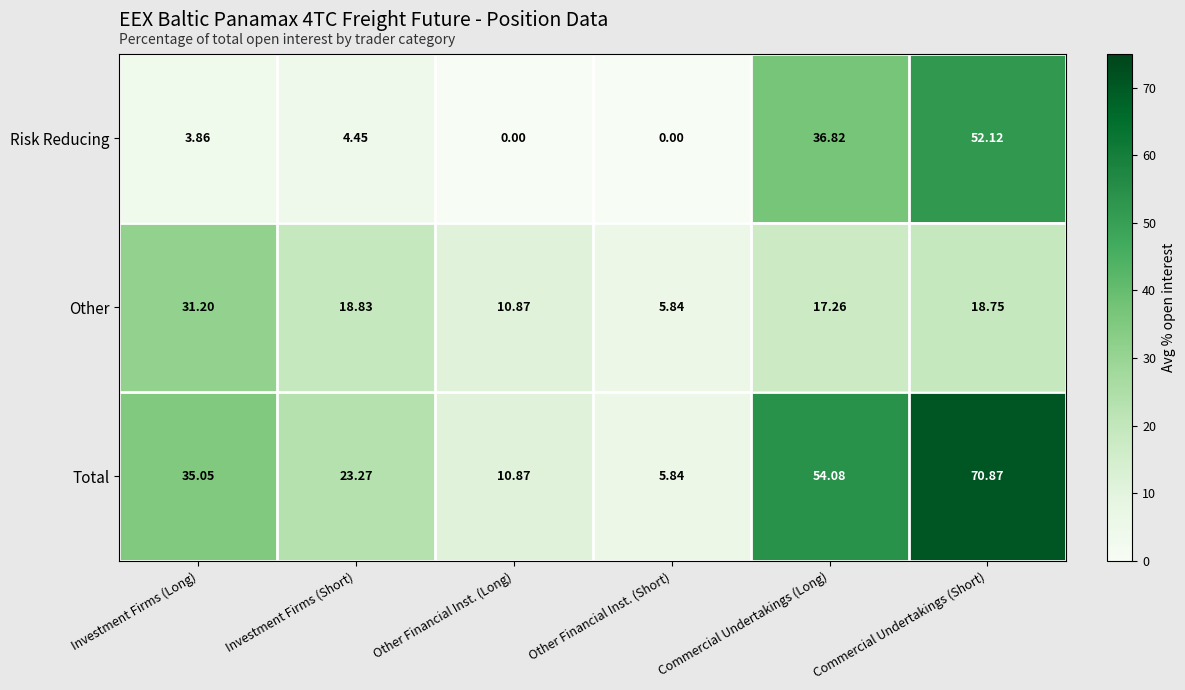

Which series has the largest total across all categories?

Total